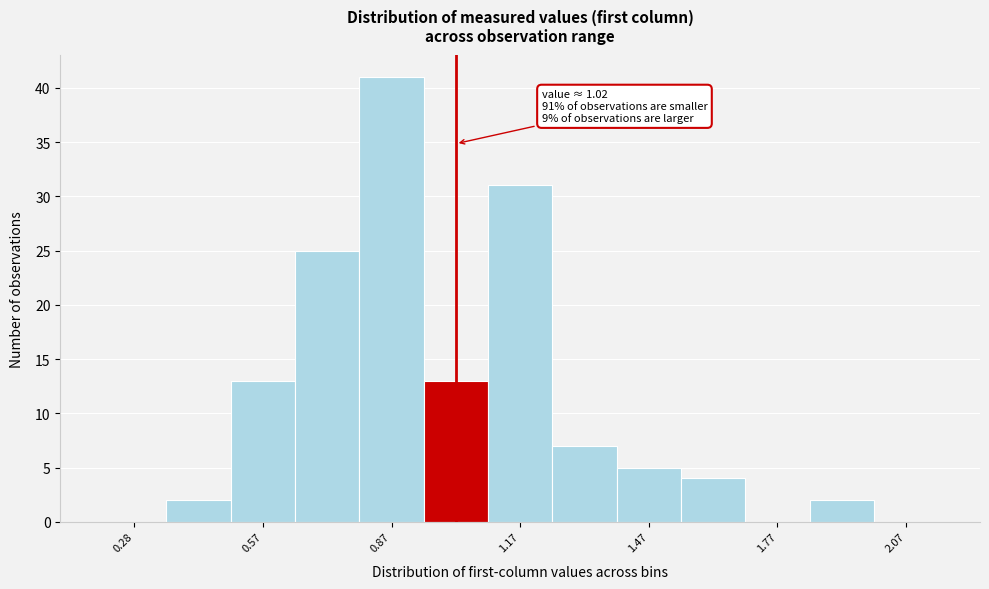

Read against the x-axis, roughly where is the centre of the tallest bar?

0.90